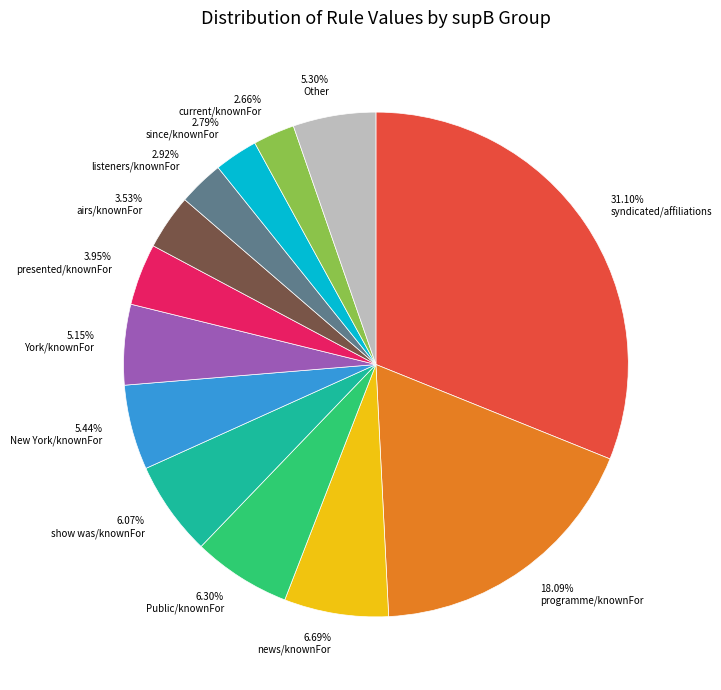

Approximately how many times larger is the value at airs/knownFor compared to show was/knownFor?

0.6